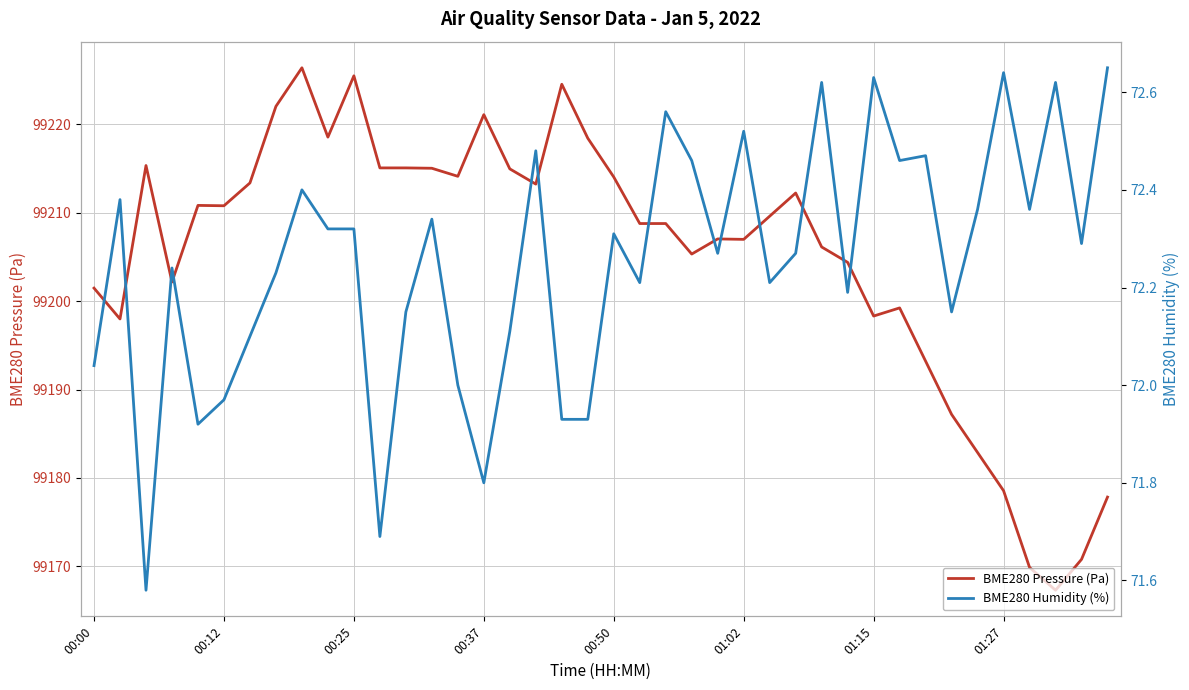

The value of BME280 Pressure (Pa) at 00:25 is 152921.2. True or false?

False